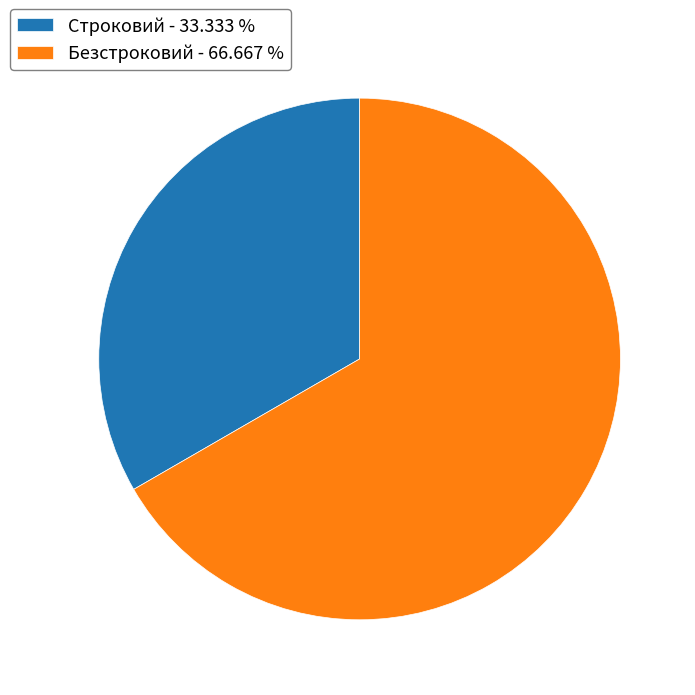

Count the number of slices in the pie.

2